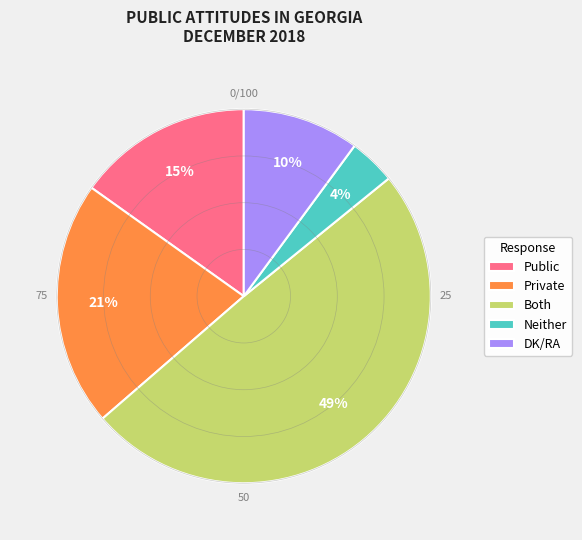

How many segments does this pie chart have?

5